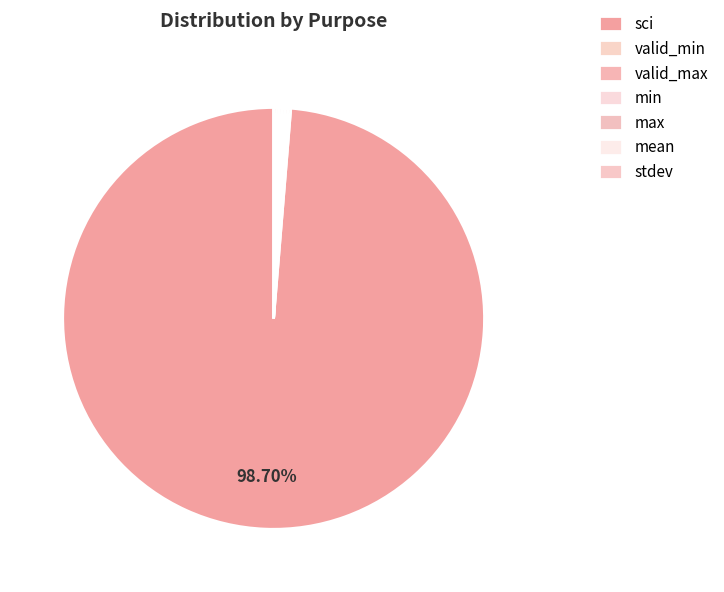

Count the number of slices in the pie.

7